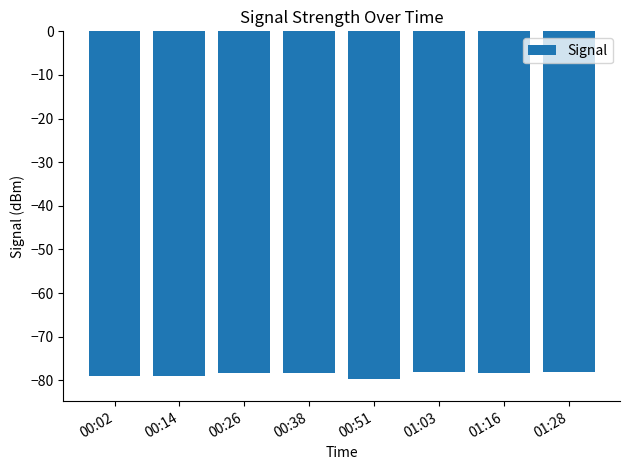

What is the label of the 1st bar from the left?

00:02